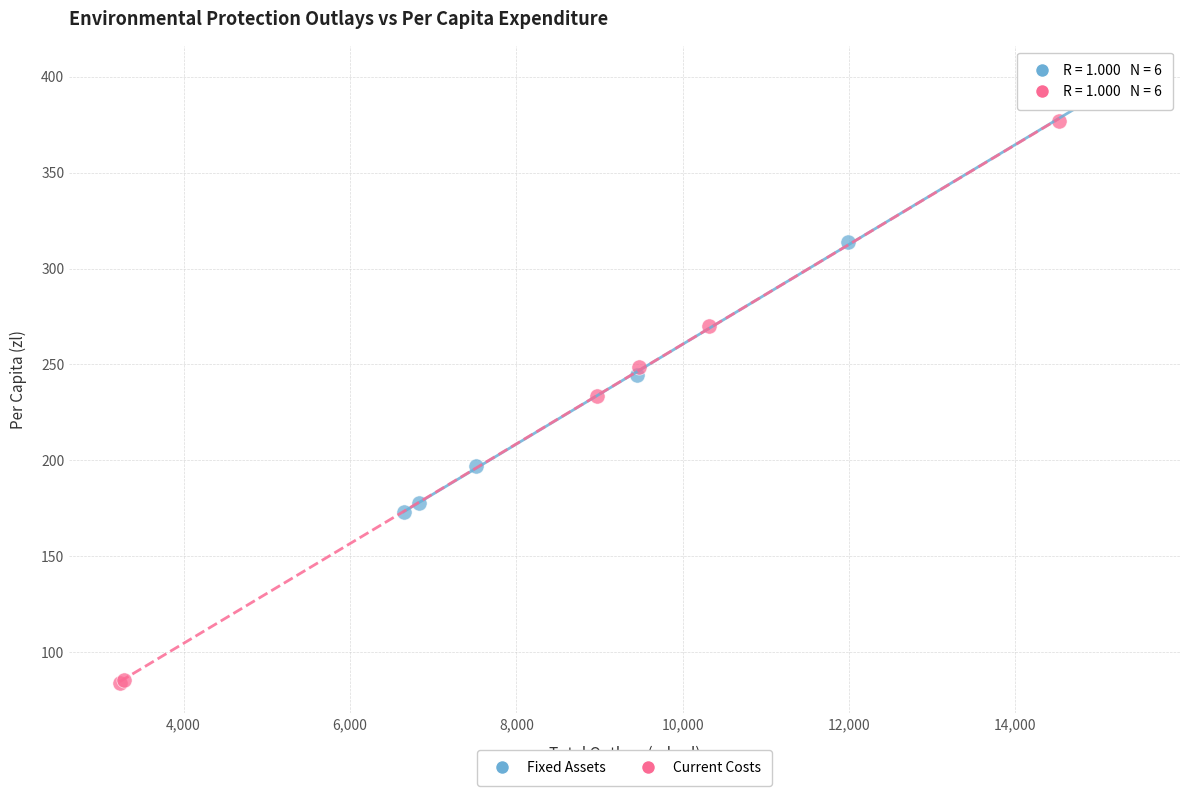

Which series contains the lowest Y value?

Current Costs